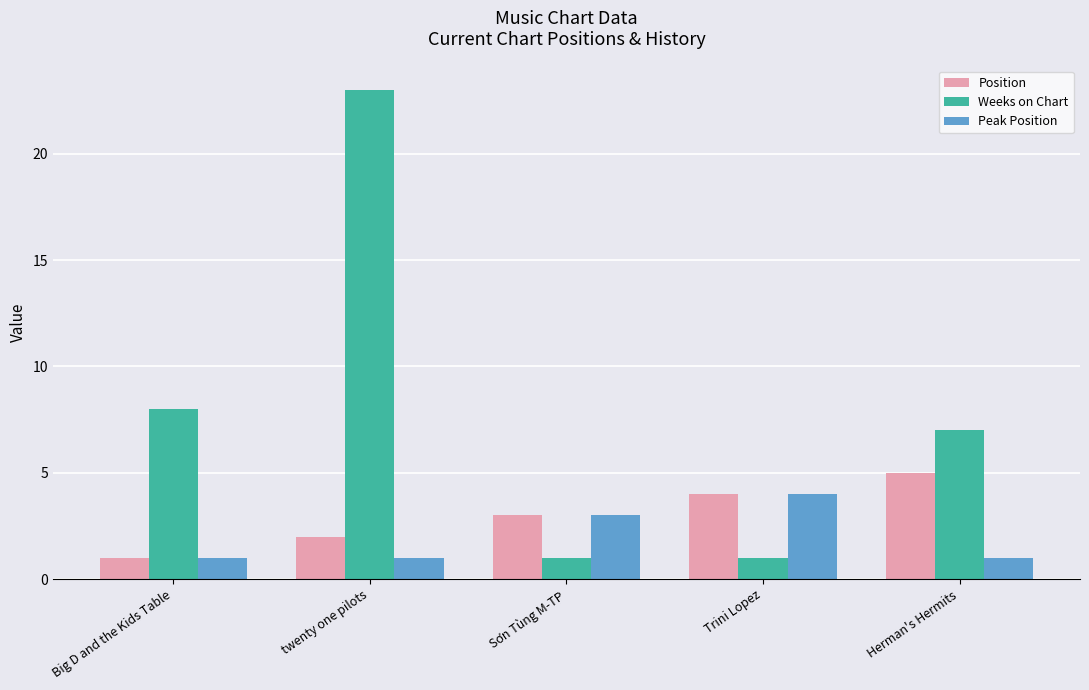

What is the label of the 1st bar from the right?

Herman's Hermits